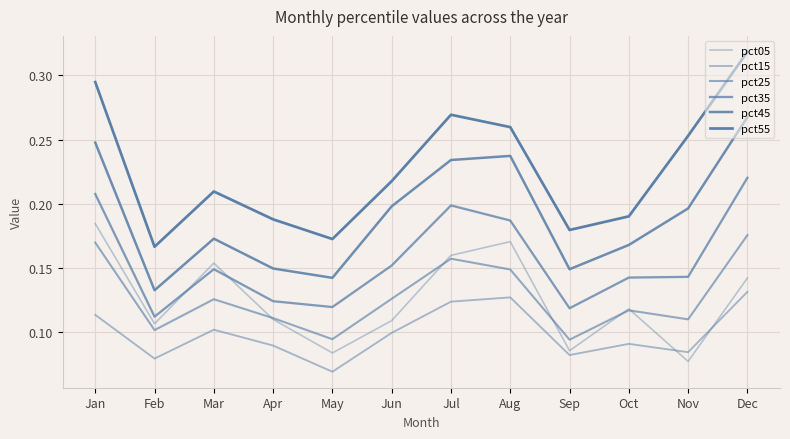

What is the difference between the maximum and minimum values in the pct35 series?

0.1